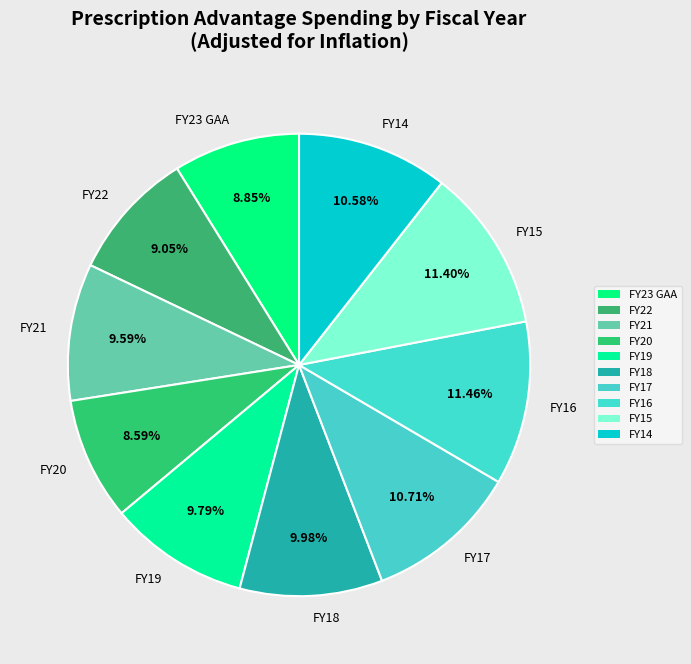

Which has a higher value, FY14 or FY22?

FY14